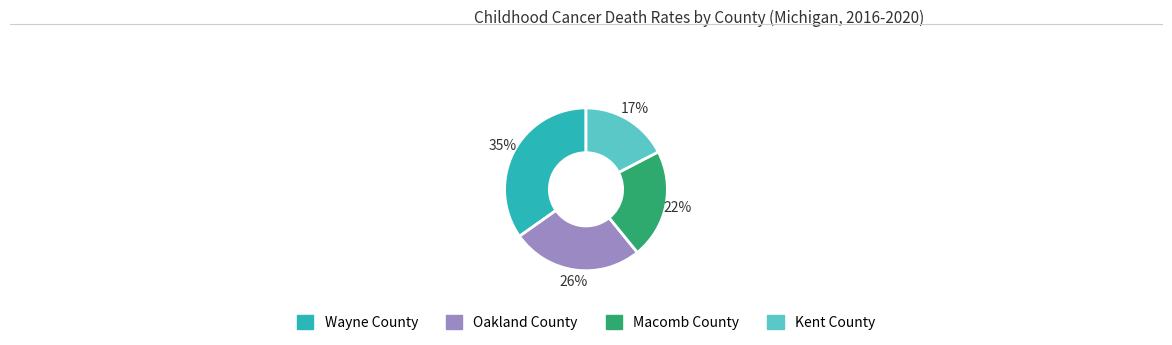

Which slice is the smallest?

Kent County